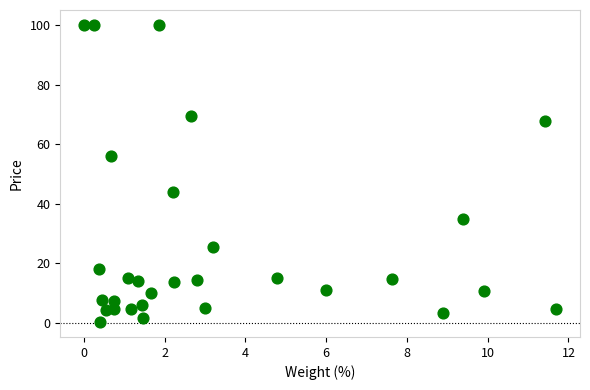

What is the range of X values (max minus min)?

11.7